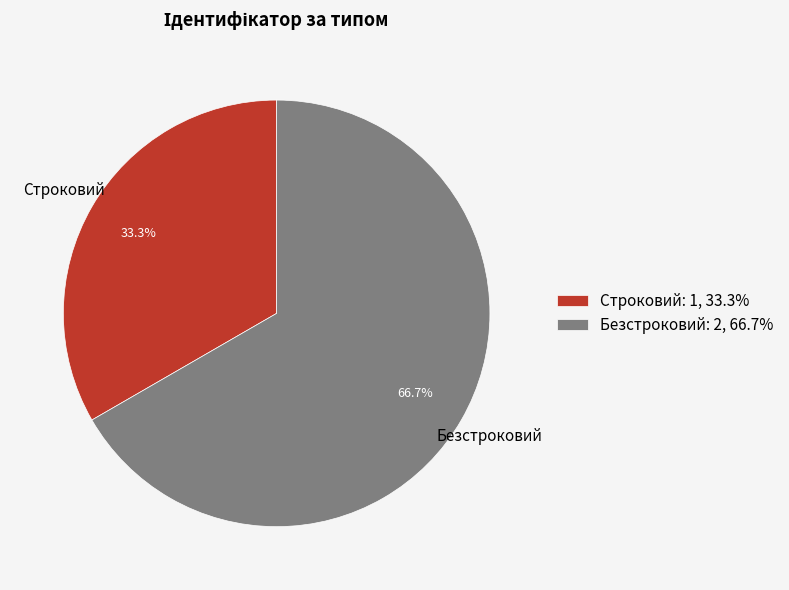

Count the number of slices in the pie.

2